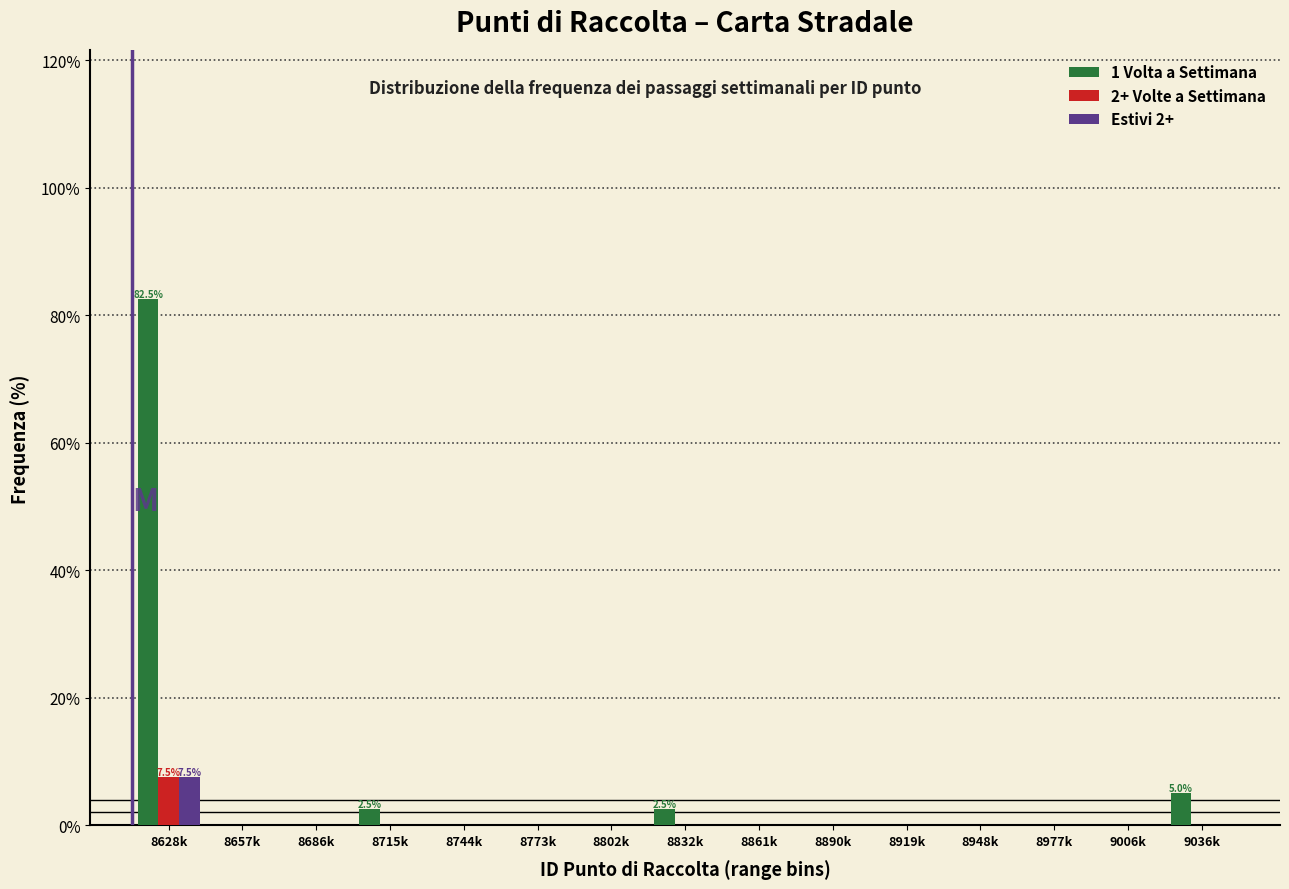

Which category has the highest value in the 2+ Volte a Settimana series?

8628k